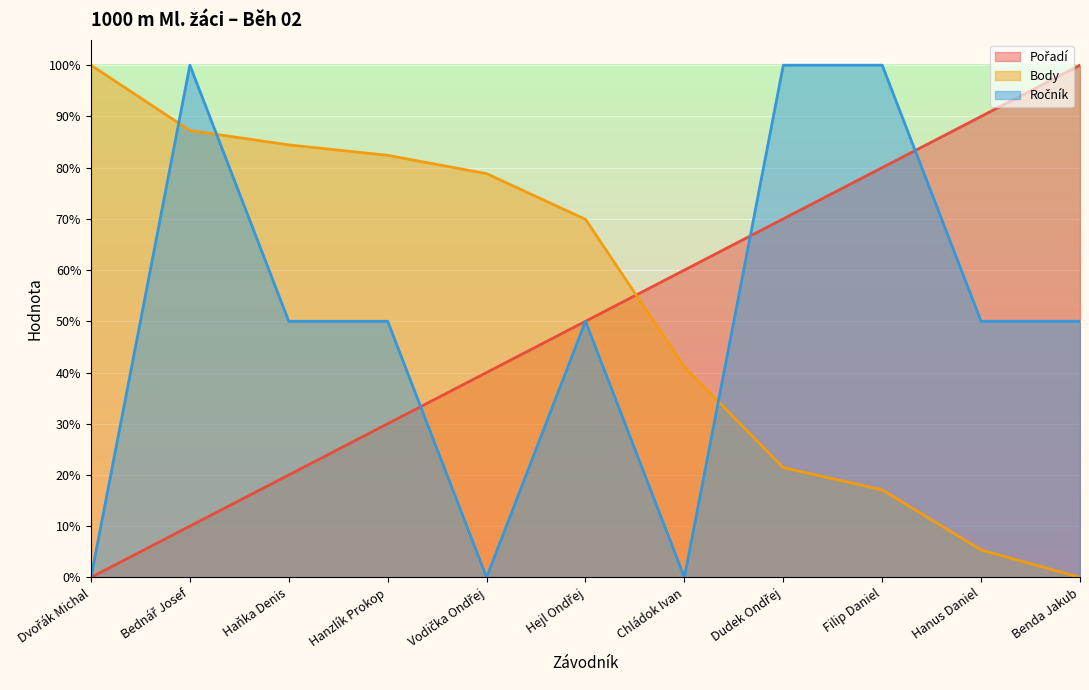

How many lines are shown in the chart?

3